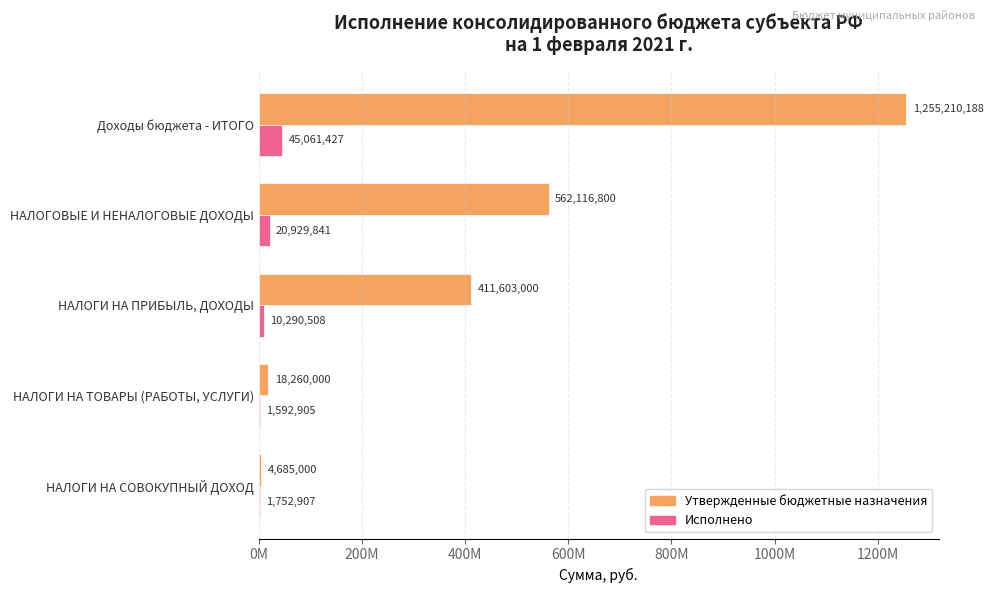

What is the value of the Исполнено bar at the 4th from the left?

1592905.0